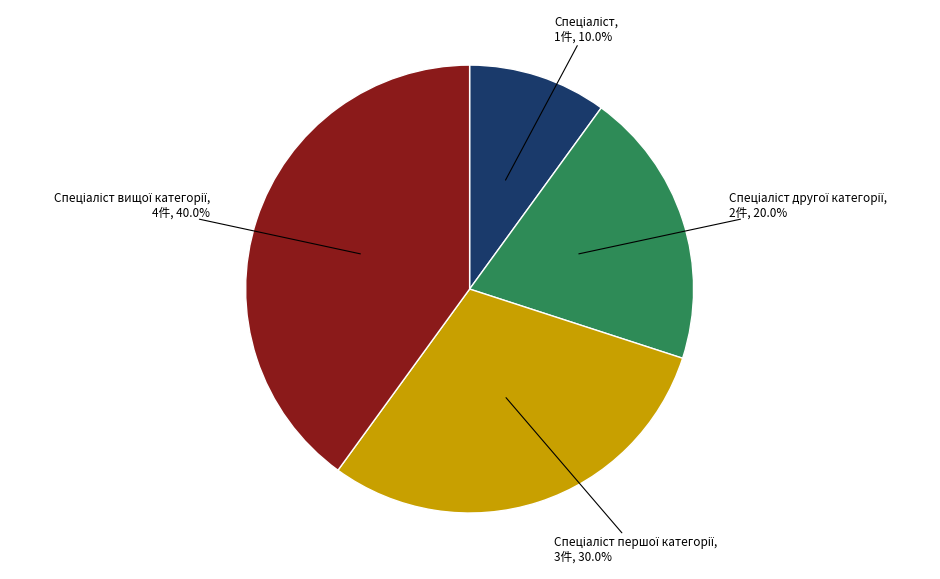

Is there a majority slice in this chart?

No